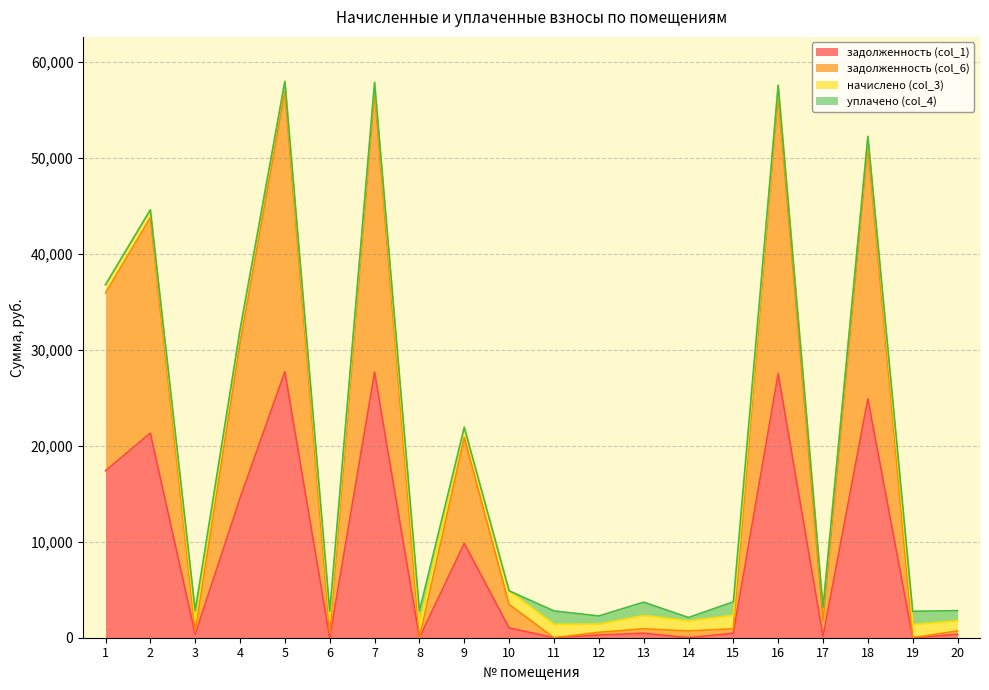

At which category is the sum across all series the highest?

5